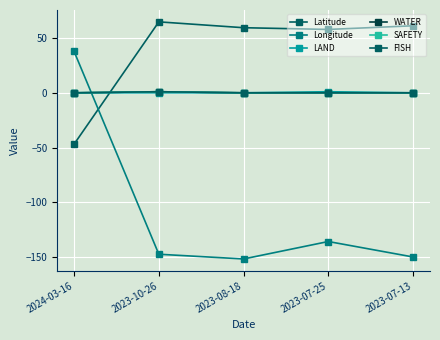

True or false: LAND and FISH intersect in this chart.

False